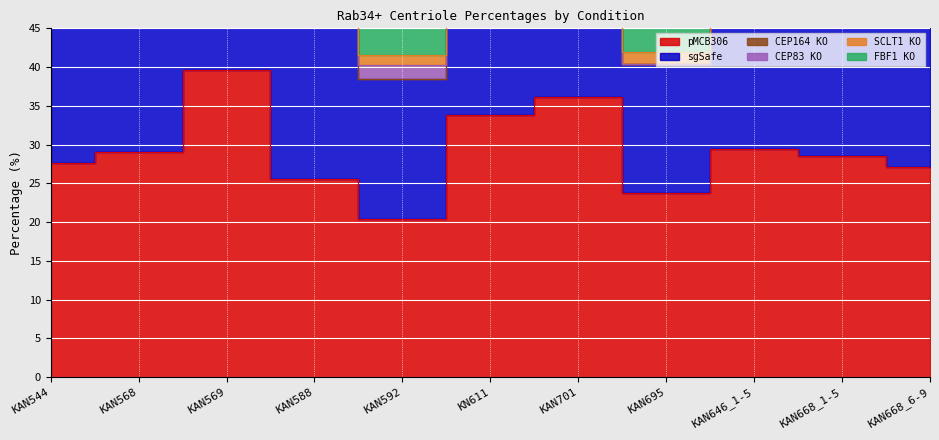

True or false: SCLT1 KO has a value of 0.0 at KAN668_1-5.

True